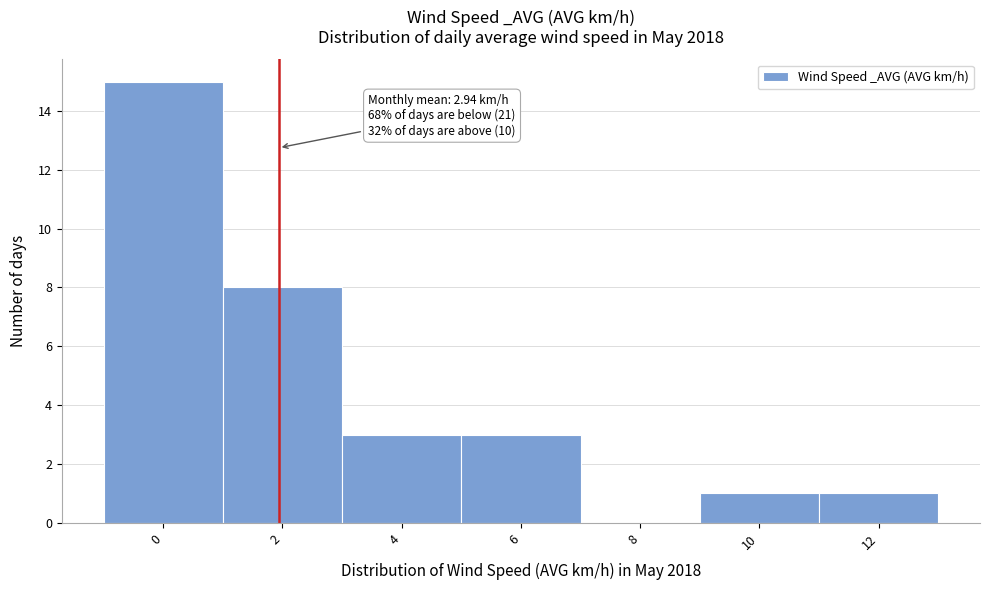

Reading right to left, what are all the values shown in this chart?

12=1	10=1	8=0	6=3	4=3	2=8	0=15